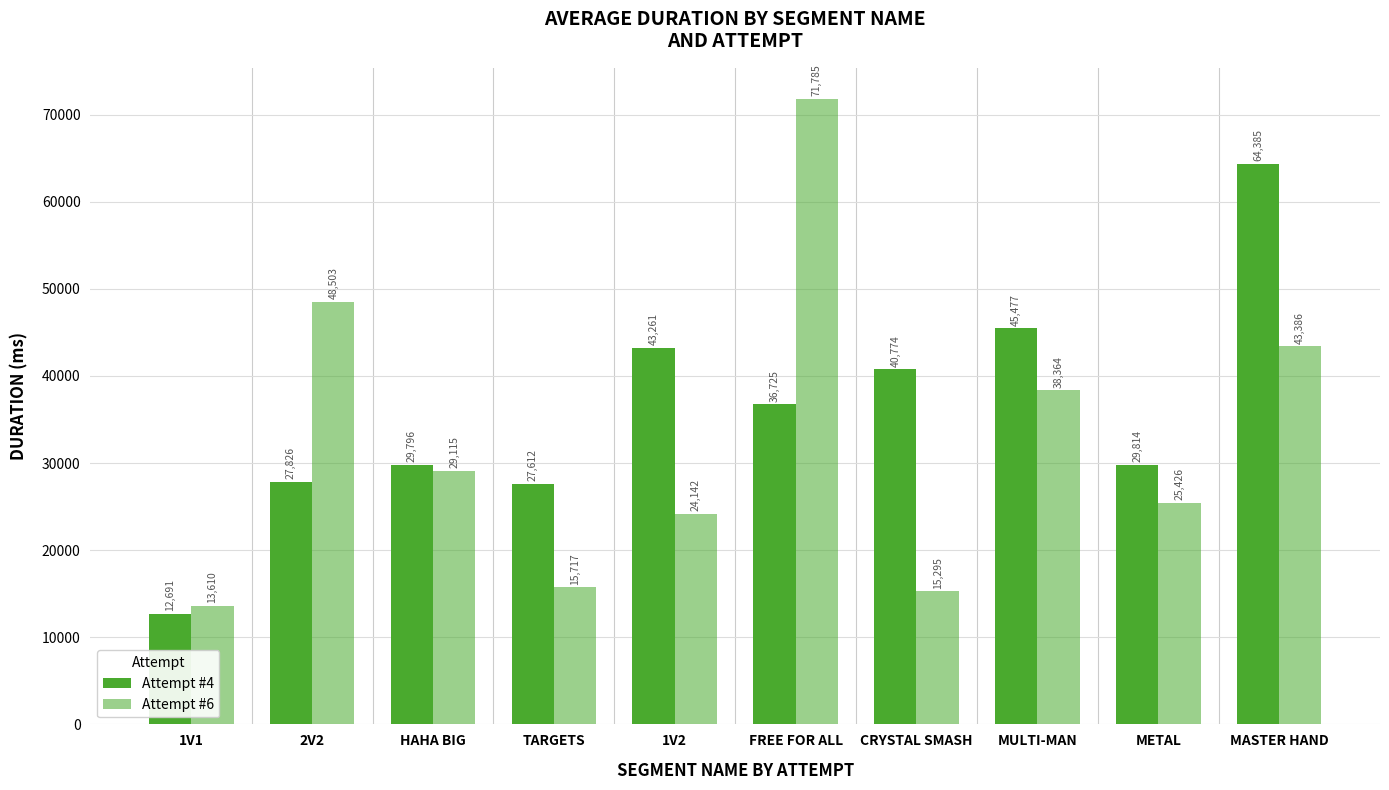

How many bars are there in each group?

2